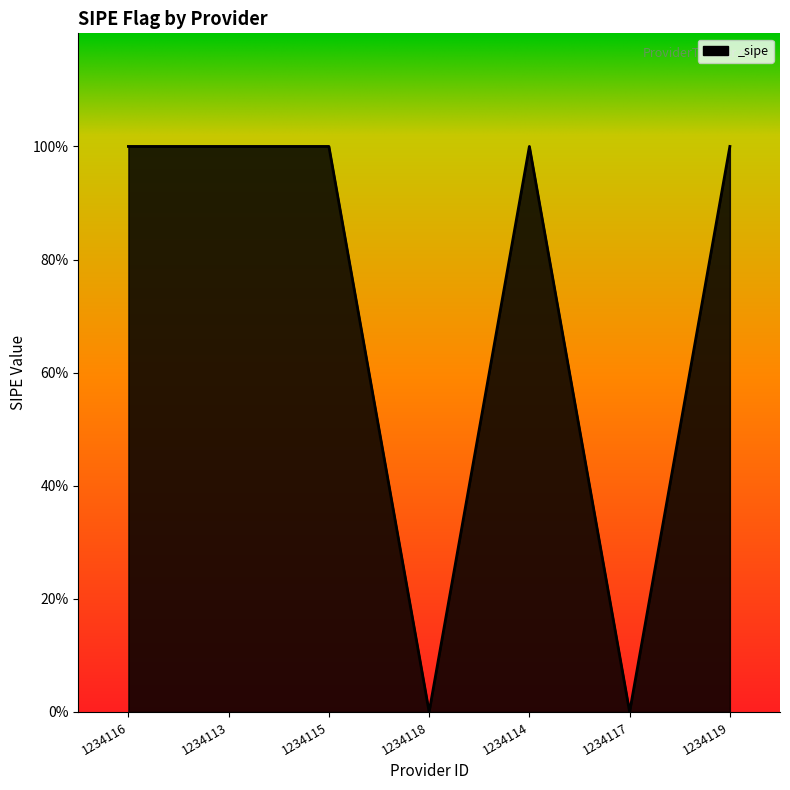

What is the difference between the values at 1234113 and 1234118?

1